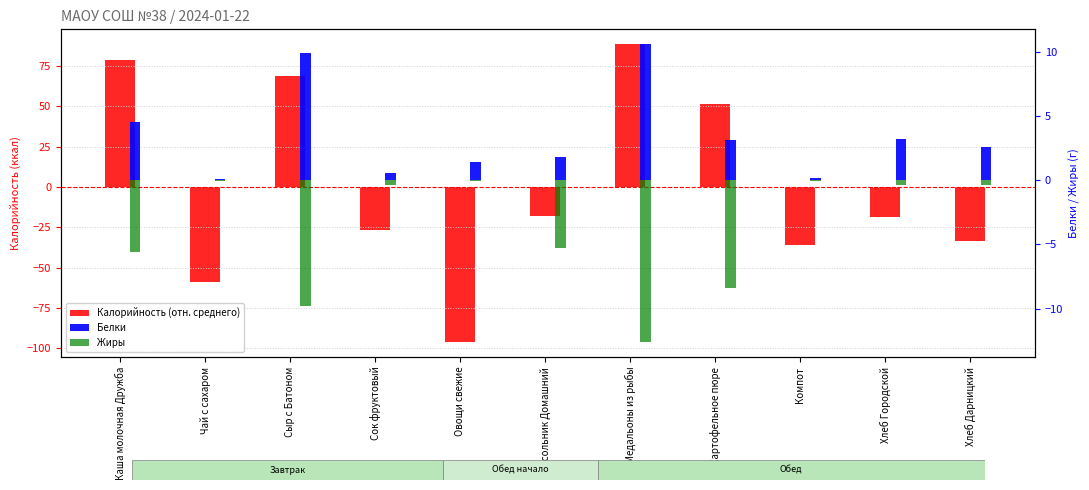

Rank the series by their maximum value, from highest to lowest.

Калорийность (отн. среднего), Белки, Жиры